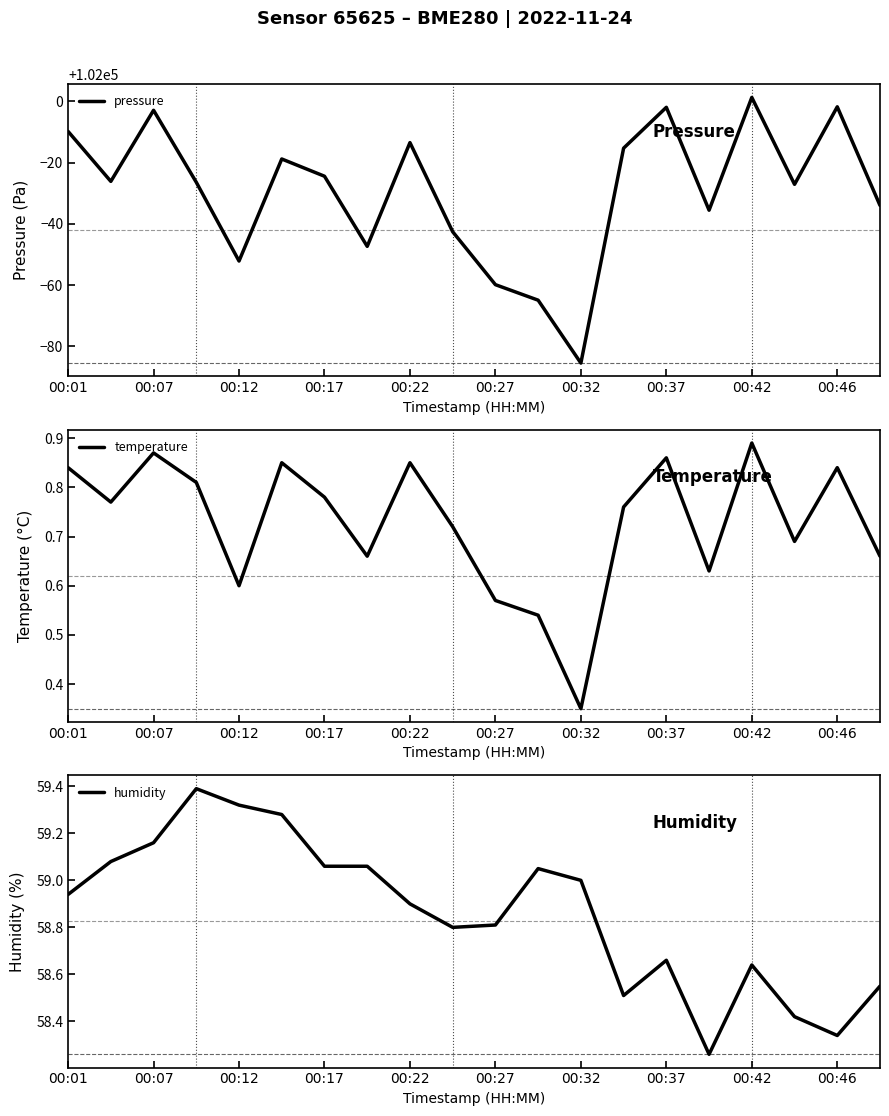

At how many categories does at least one series exceed 79606?

20